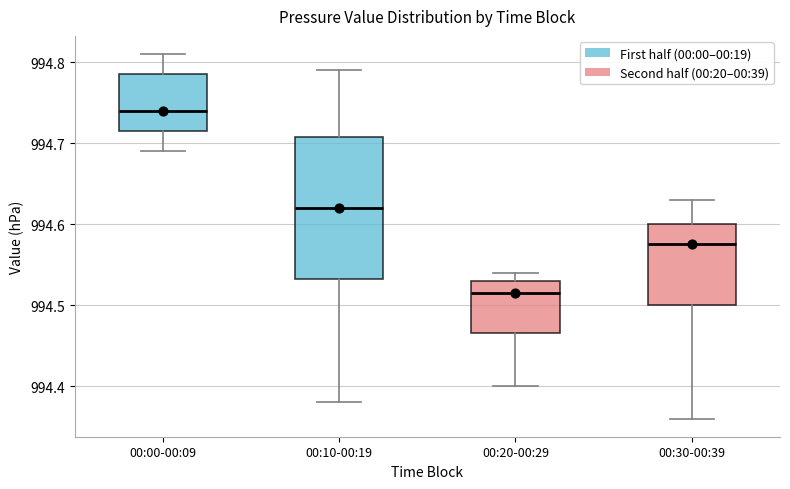

Where is the lower edge of the box for 00:20-00:29 on the y-axis? The values are not printed on the chart, so give them approximately, as read against the axis.

994.47